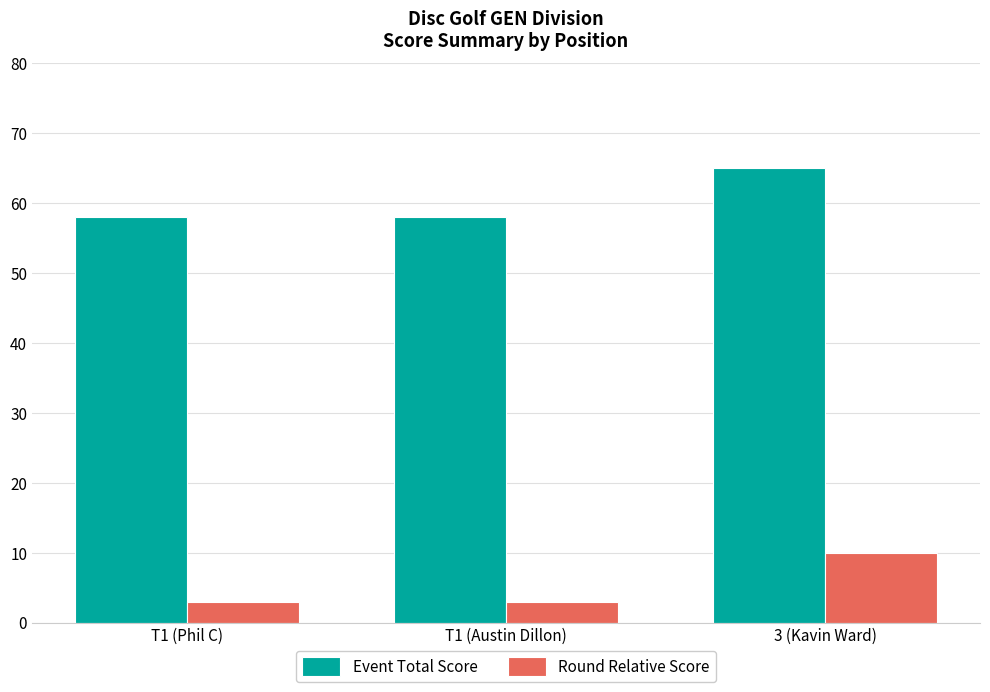

What is the minimum value shown in the chart?

3